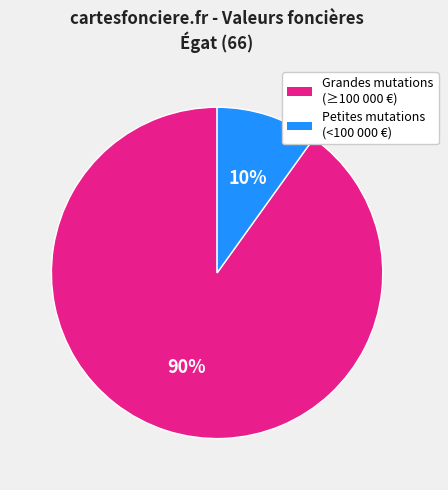

To the nearest percent, what is the average slice percentage?

50%